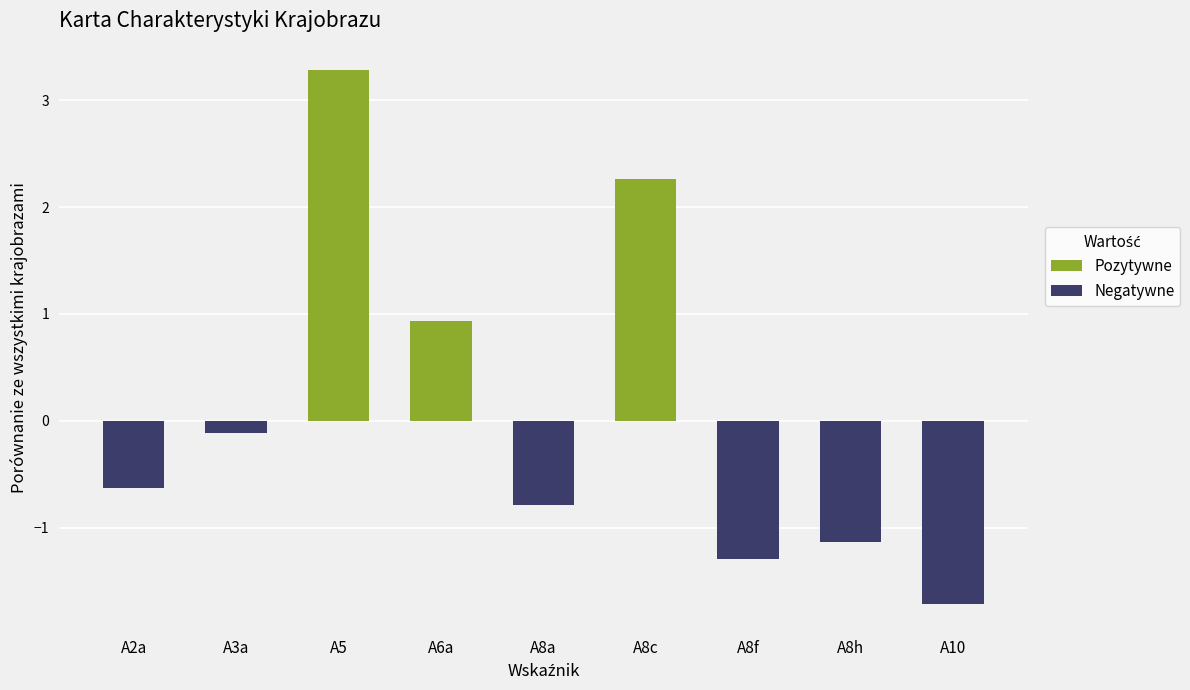

What is the difference between the maximum and second lowest values?

4.6